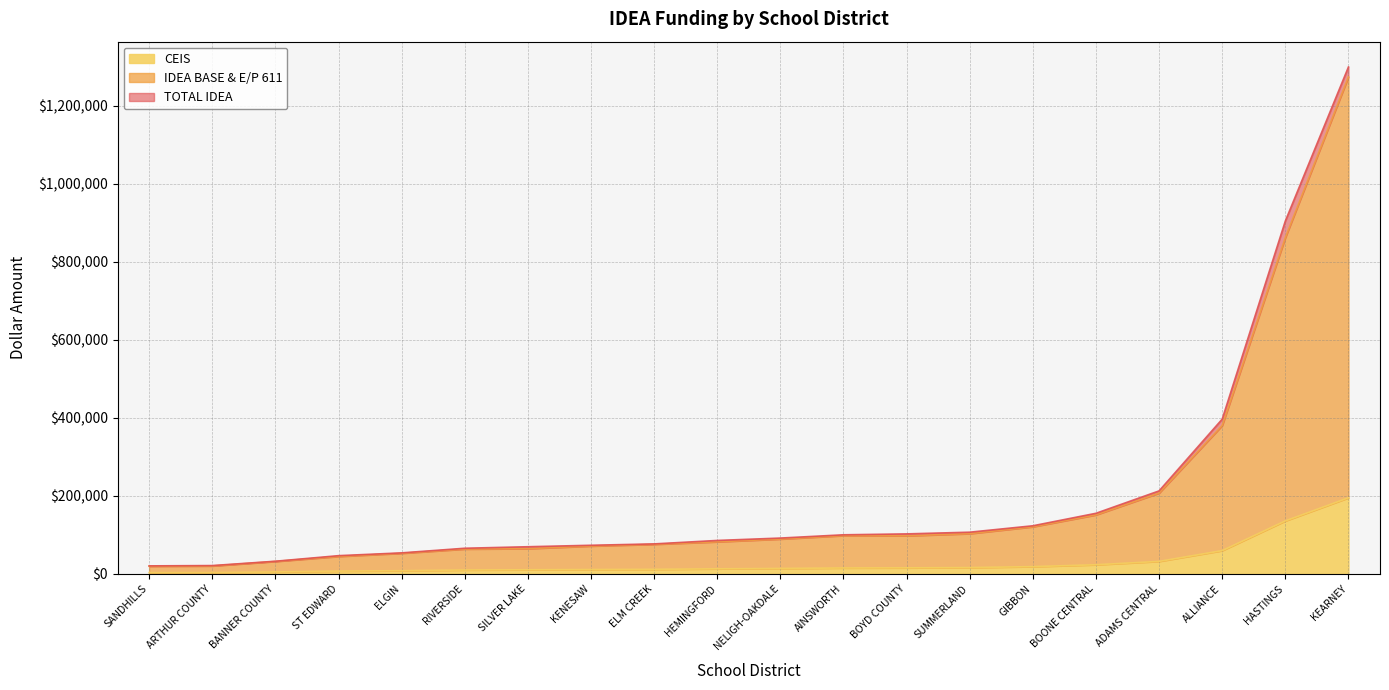

What are all the series names shown in the legend?

CEIS, IDEA BASE & E/P 611, TOTAL IDEA